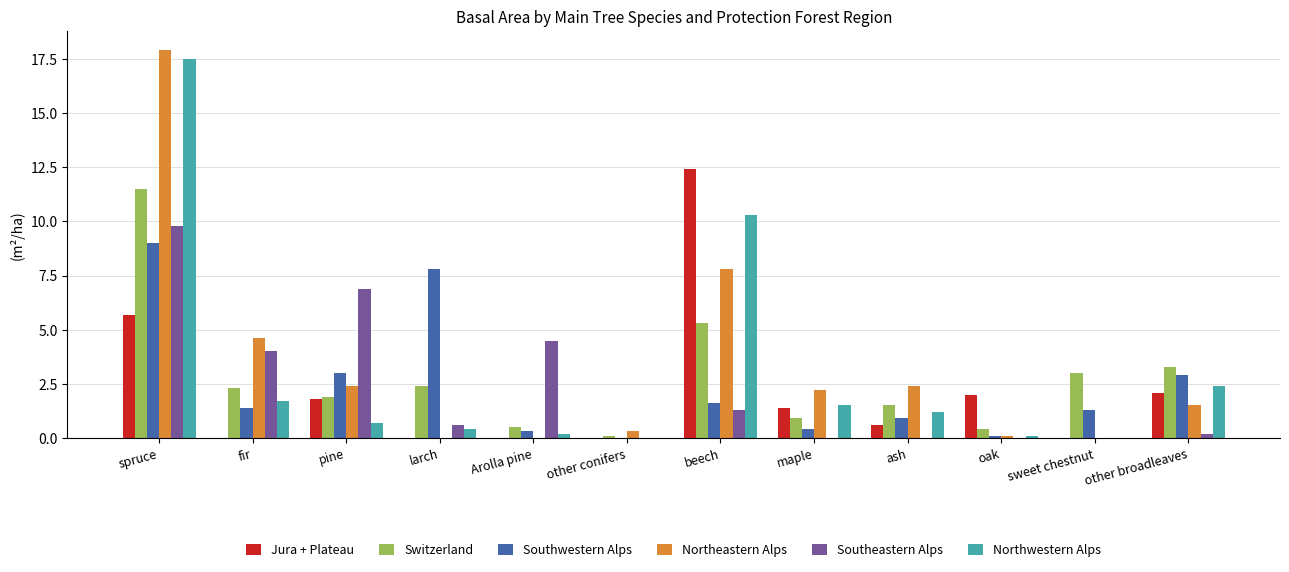

Does the chart contain stacked bars?

No